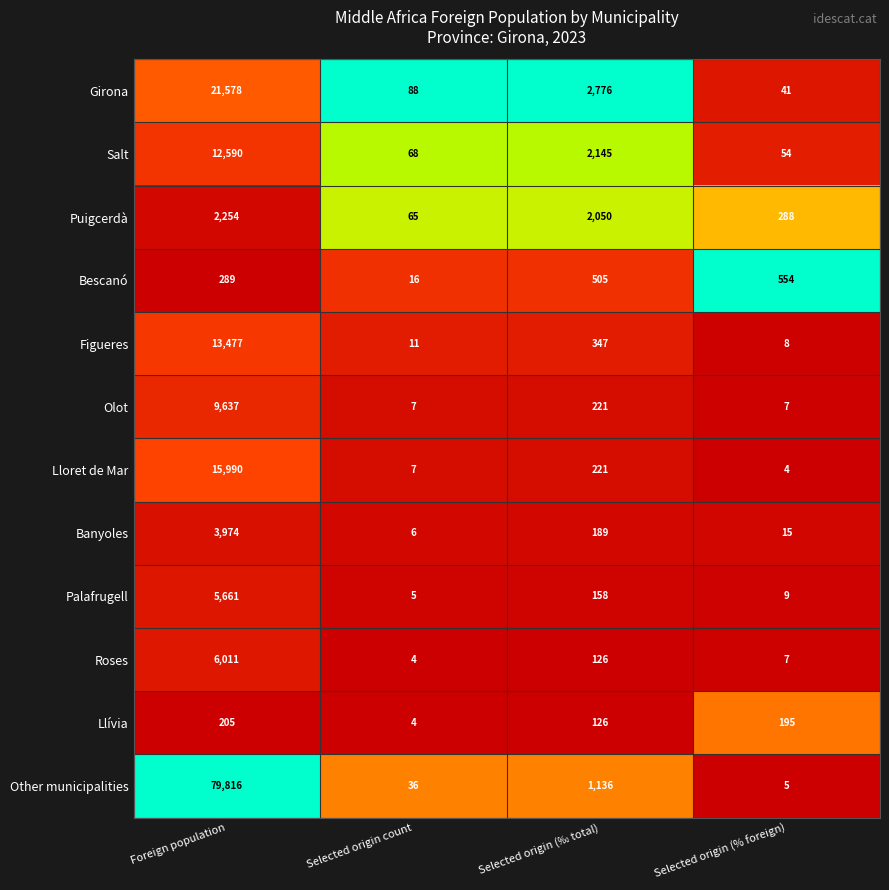

Between Foreign population and Selected origin (‰ total), which series saw the biggest shift?

Other municipalities